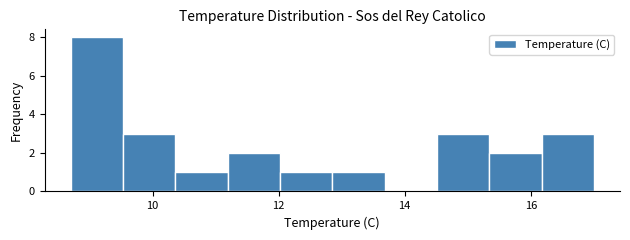

Reading left to right, list every bar in this chart as the range it spans on the x-axis followed by its height. Neither the bar edges nor the heights are printed on the chart, so give them approximately, as read against the axes.

8.8 to 9.6: 8
9.6 to 10.4: 3
10.4 to 11.2: 1
11.2 to 12.0: 2
12.0 to 12.8: 1
12.8 to 13.6: 1
13.6 to 14.6: 0
14.6 to 15.4: 3
15.4 to 16.2: 2
16.2 to 17.0: 3